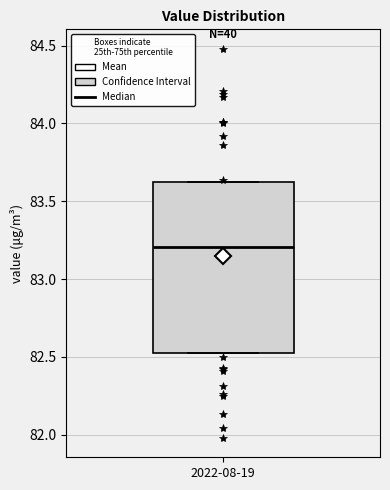

Transcribe this box plot: give where the median line is, the range the box spans, and where the two whiskers end, as read against the y-axis. The values are not printed on the chart, so give them approximately, as read against the axis.

median 83.20, box 82.50 to 83.65, whiskers 82.50 to 83.65